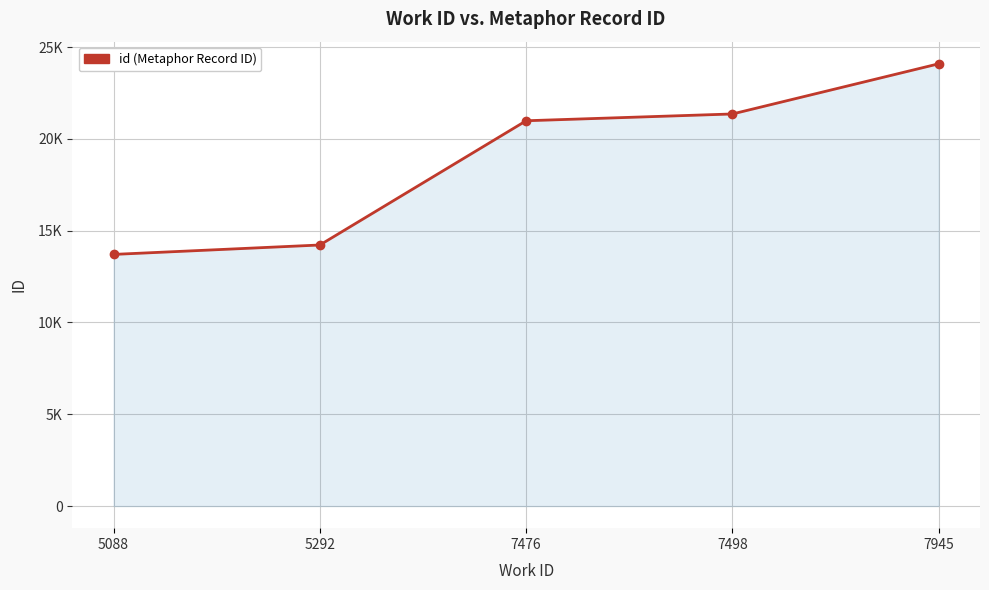

Does the chart have visible grid lines?

Yes